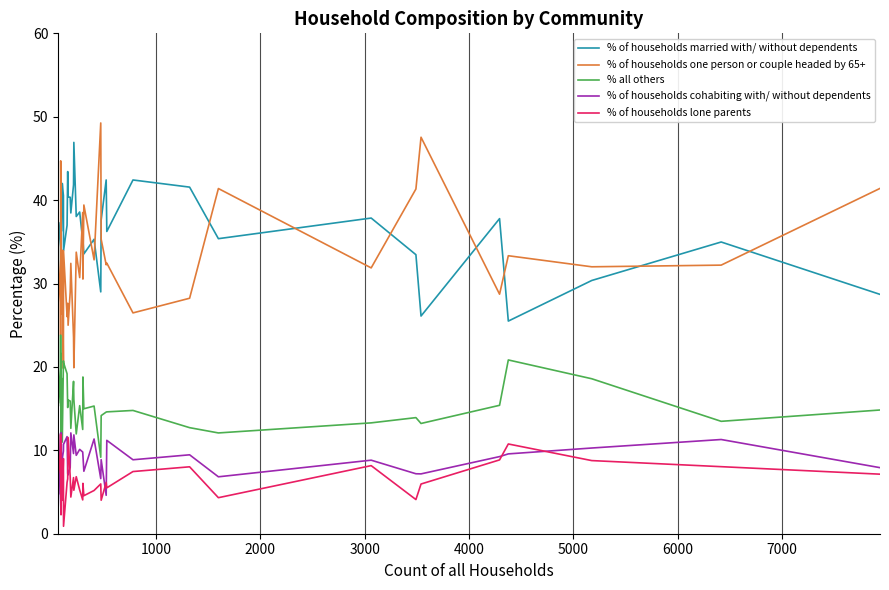

Reading right to left, extract all data points from this chart.

% of households married with/ without dependents: 28.7	35.0	30.4	25.5	37.8	26.1	33.5	37.9	35.4	41.6	42.4	36.2	42.4	37.6	29.0	35.3	33.6	35.2	35.1	38.6	38.0	46.9	41.8	38.5	40.3	40.4	43.4	37.0	33.9	40.5	42.0	36.3	41.8	42.0	30.7	29.4	35.7	37.3	34.4	42.4
% of households one person or couple headed by 65+: 41.4	32.2	32.0	33.3	28.7	47.5	41.3	31.9	41.4	28.2	26.5	32.4	32.2	35.3	49.3	32.8	39.4	30.5	38.5	30.7	33.8	19.9	23.6	32.4	29.0	25.0	27.6	26.0	33.9	19.8	34.0	30.8	26.4	27.3	35.2	44.7	23.8	27.7	32.8	30.5
% all others: 14.8	13.5	18.6	20.8	15.4	13.2	13.9	13.3	12.1	12.7	14.8	14.6	14.6	14.2	9.2	15.3	15.0	18.8	12.5	15.4	12.0	16.1	18.3	12.6	15.9	16.0	15.1	19.2	20.5	20.7	11.0	18.7	11.0	13.6	21.6	15.3	23.8	15.7	19.7	6.8
% of households cohabiting with/ without dependents: 7.9	11.3	10.3	9.6	9.2	7.2	7.2	8.8	6.8	9.5	8.9	11.2	4.6	8.9	6.6	11.4	7.5	9.4	9.8	10.1	9.4	11.8	9.6	12.1	8.0	7.1	7.2	11.6	10.7	9.9	9.0	7.7	12.1	11.4	10.2	4.7	4.8	12.0	3.3	11.9
% of households lone parents: 7.1	8.0	8.8	10.8	8.9	6.0	4.1	8.2	4.3	8.0	7.5	5.5	6.1	4.0	6.0	5.2	4.6	6.0	4.1	5.2	6.8	5.2	6.7	4.4	6.8	11.5	6.6	6.2	0.9	9.0	4.0	6.6	8.8	5.7	2.3	5.9	11.9	7.2	9.8	8.5